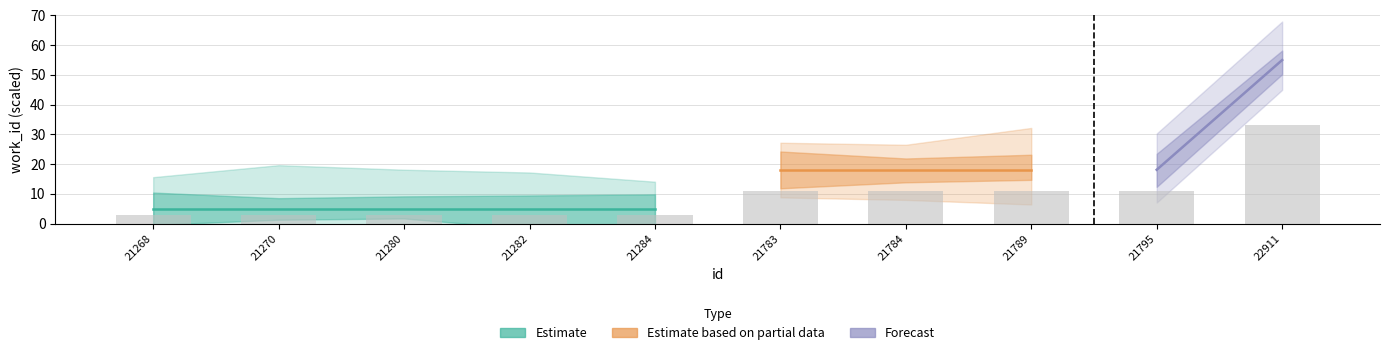

What is the average value?

9.1